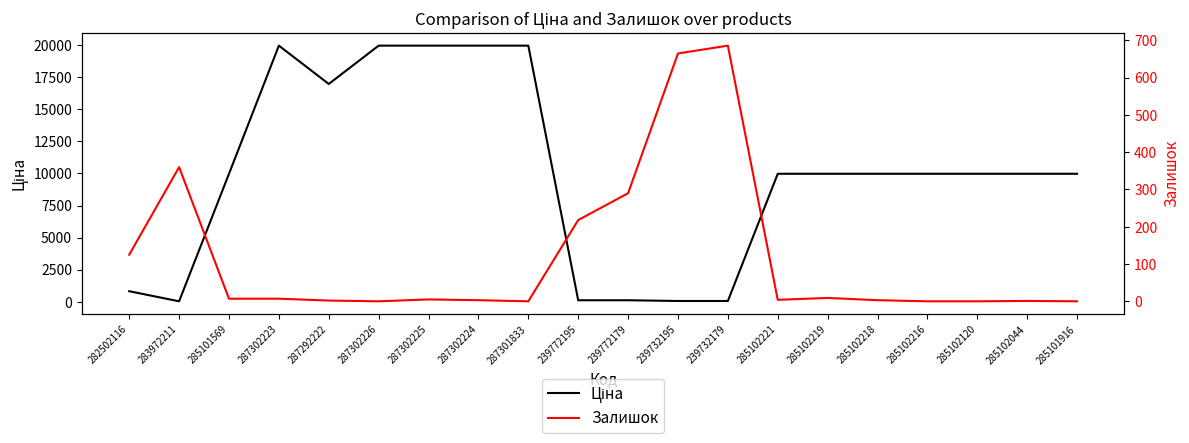

At which label does Ціна first exceed 9974?

285101569